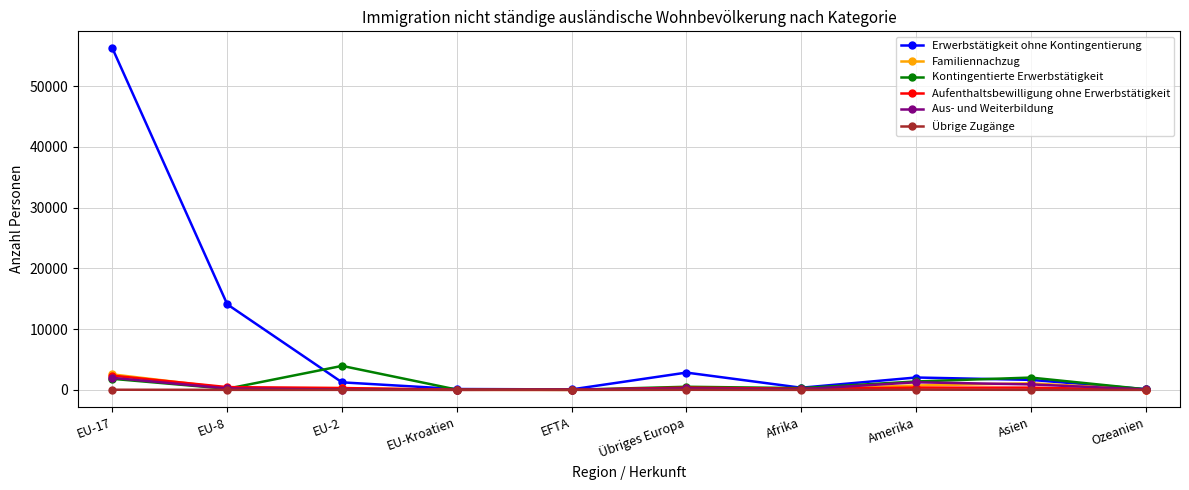

Which series has the largest total across all categories?

Erwerbstätigkeit ohne Kontingentierung